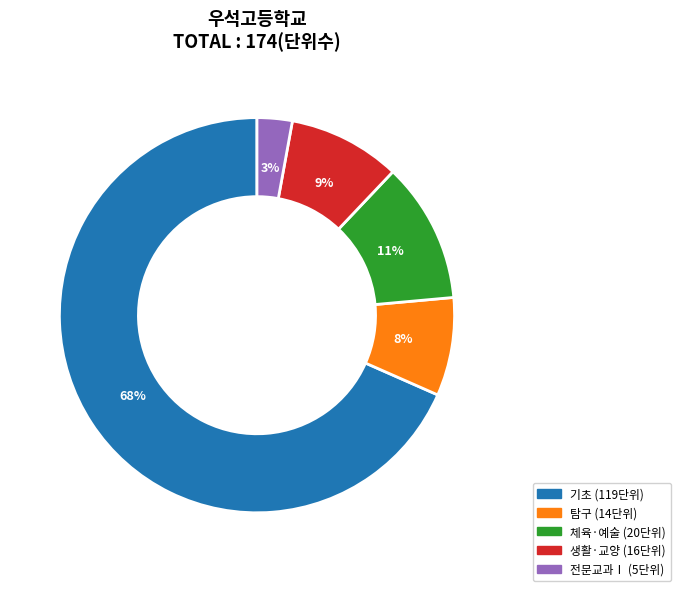

Approximately how many times larger is the value at 기초 compared to 탐구?

8.5